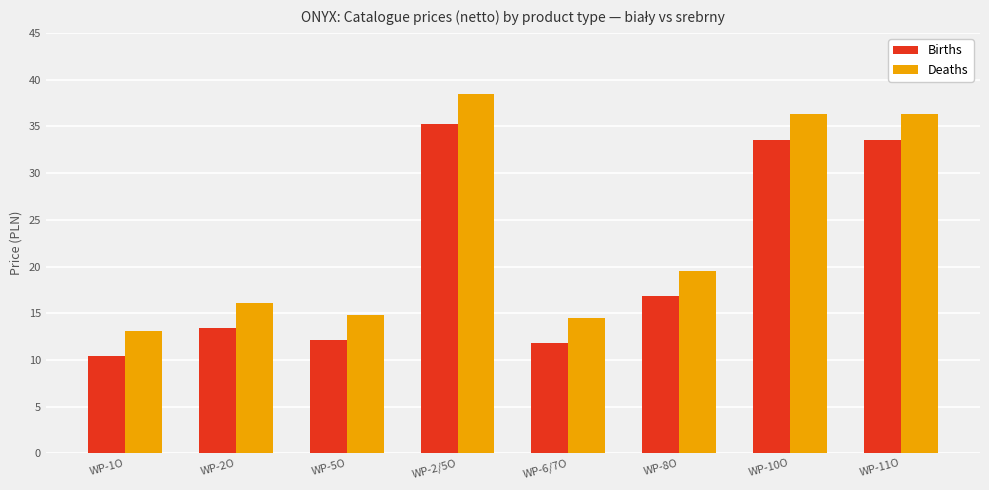

Which category has the lowest value in the Deaths series?

WP-1O